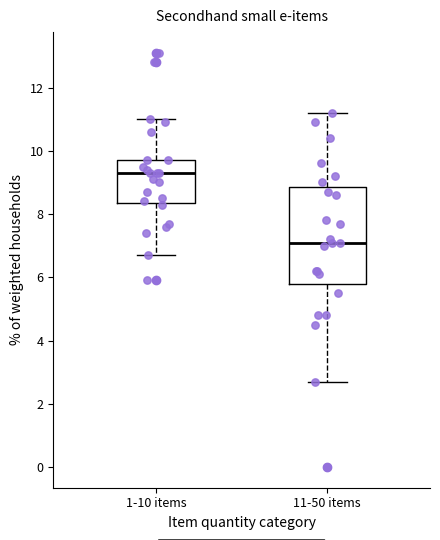

Which box's median line is the highest?

1-10 items